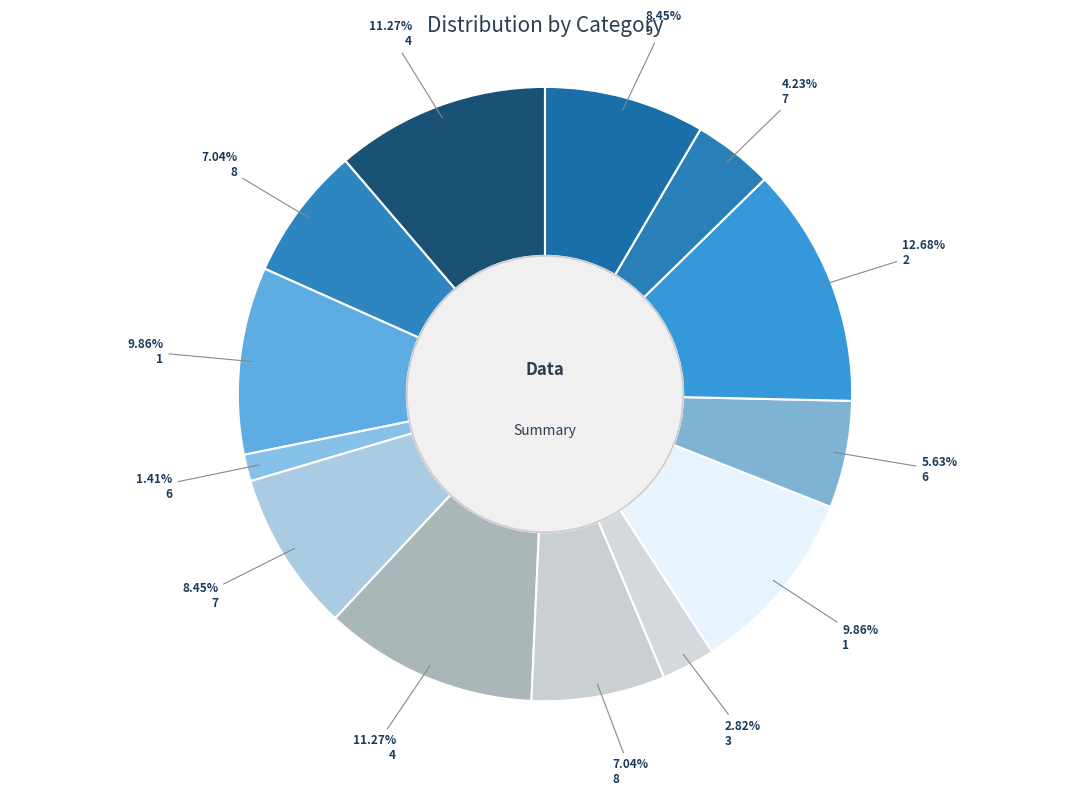

Which category has the smallest portion of the pie?

6